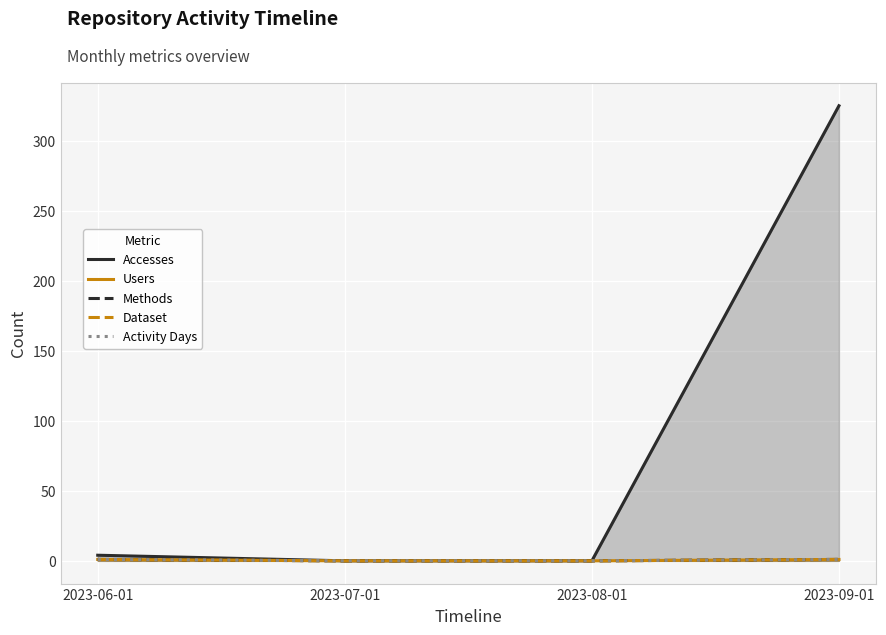

Is it true that Dataset equals 1 at 2023-06-01?

True